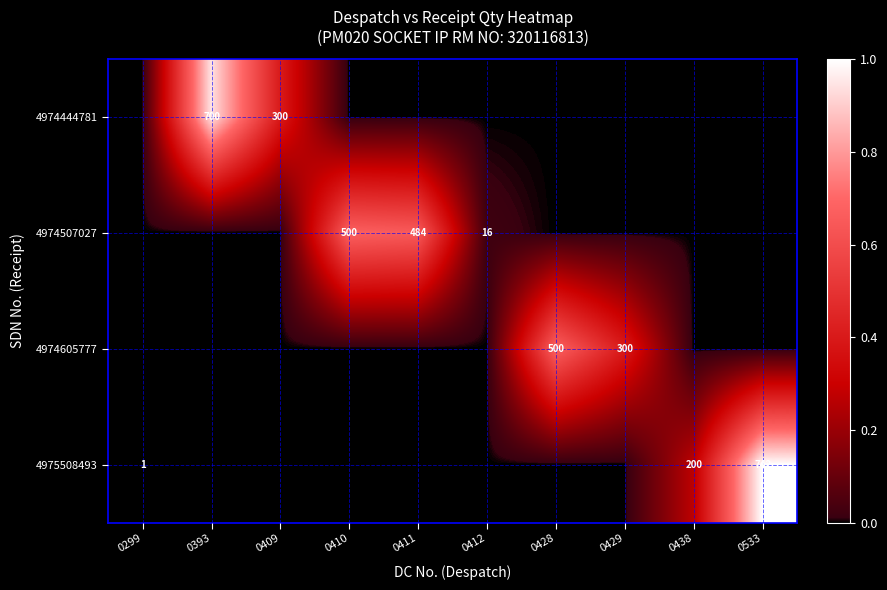

The 4975508493 series shows 0 at 0299. True or false?

False